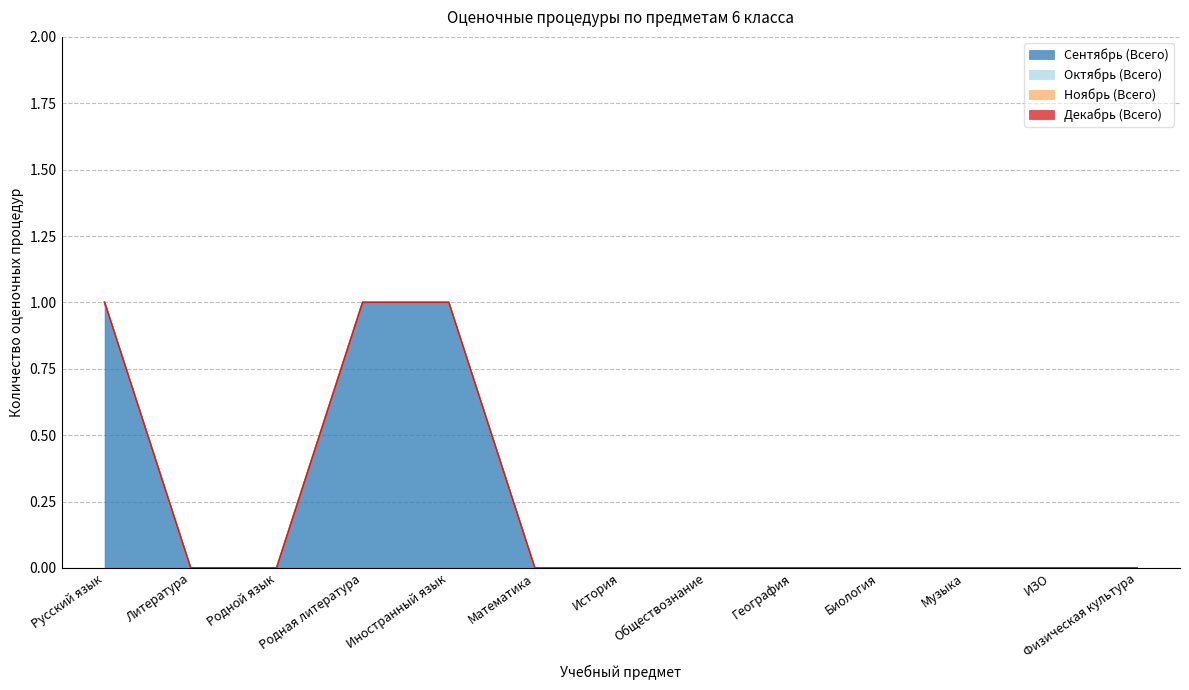

Reading left to right, extract all data points from this chart.

Сентябрь (Всего): Русский язык=1	Литература=0	Родной язык=0	Родная литература=1	Иностранный язык=1	Математика=0	История=0	Обществознание=0	География=0	Биология=0	Музыка=0	ИЗО=0	Физическая культура=0
Октябрь (Всего): Русский язык=0	Литература=0	Родной язык=0	Родная литература=0	Иностранный язык=0	Математика=0	История=0	Обществознание=0	География=0	Биология=0	Музыка=0	ИЗО=0	Физическая культура=0
Ноябрь (Всего): Русский язык=0	Литература=0	Родной язык=0	Родная литература=0	Иностранный язык=0	Математика=0	История=0	Обществознание=0	География=0	Биология=0	Музыка=0	ИЗО=0	Физическая культура=0
Декабрь (Всего): Русский язык=0	Литература=0	Родной язык=0	Родная литература=0	Иностранный язык=0	Математика=0	История=0	Обществознание=0	География=0	Биология=0	Музыка=0	ИЗО=0	Физическая культура=0